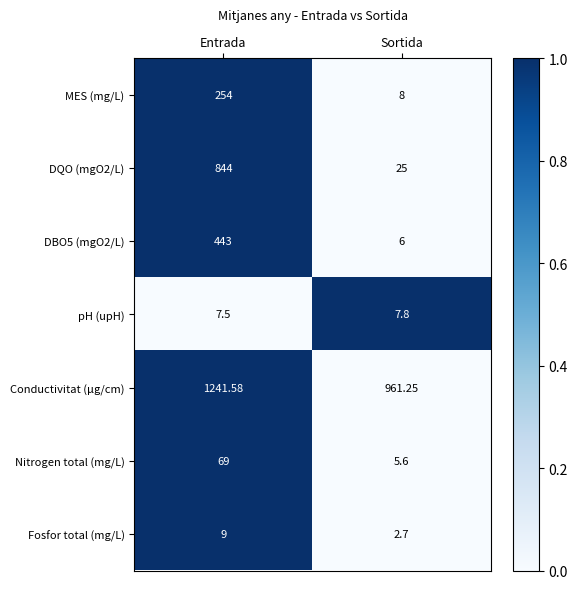

How many series are shown in this chart?

7